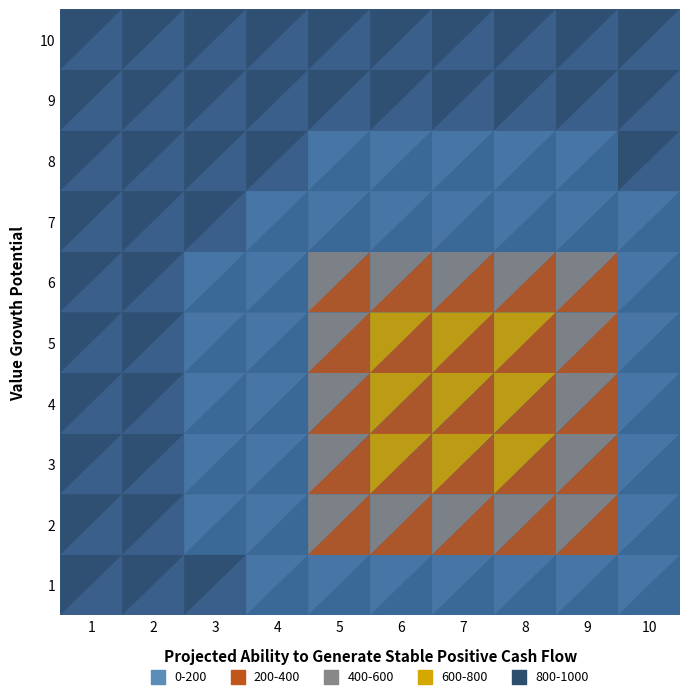

The Gross job losses Total series shows 316 at 3. True or false?

False